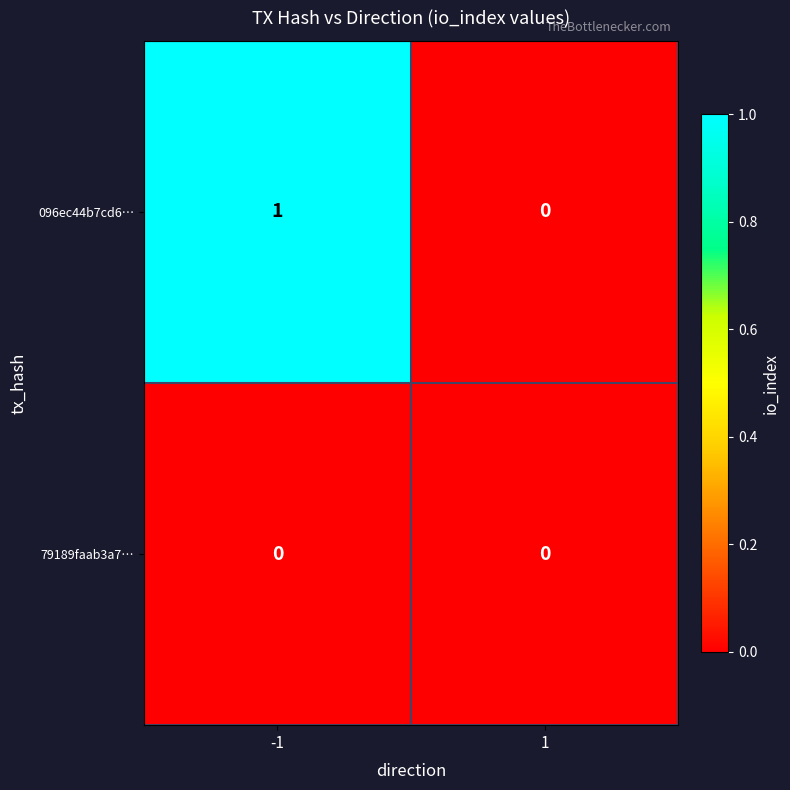

What is the maximum value shown in the chart?

1